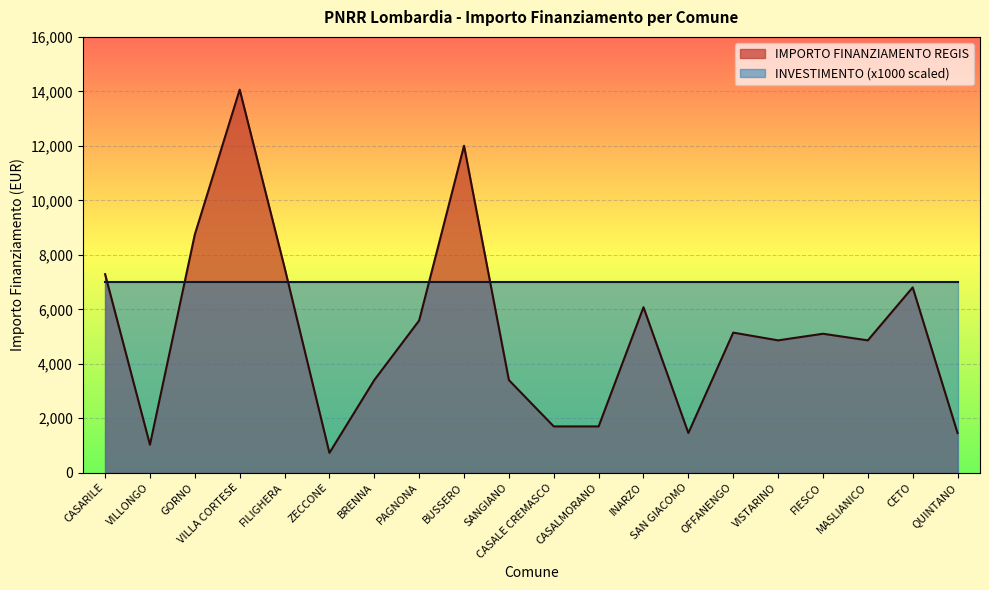

Does the chart display data point markers on the line(s)?

No